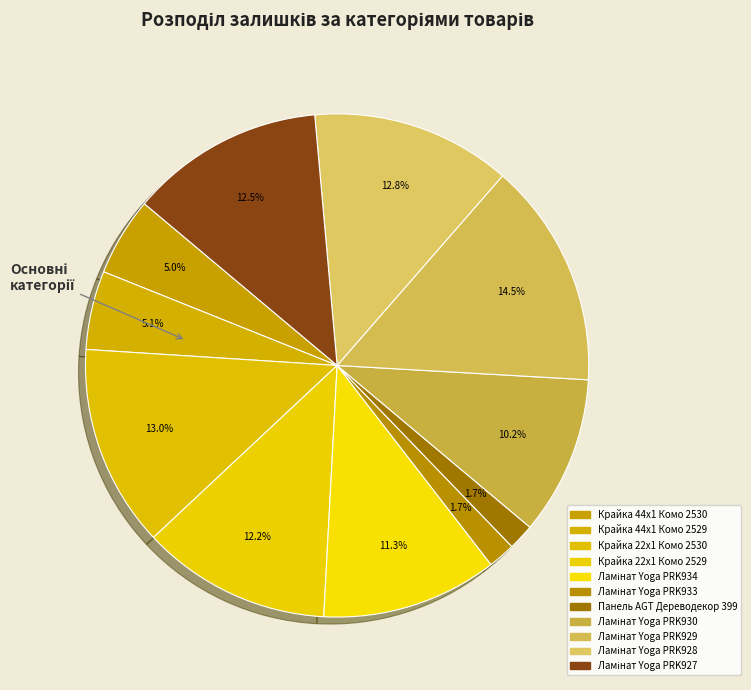

Which slice is the smallest?

Панель AGT Дереводекор 399